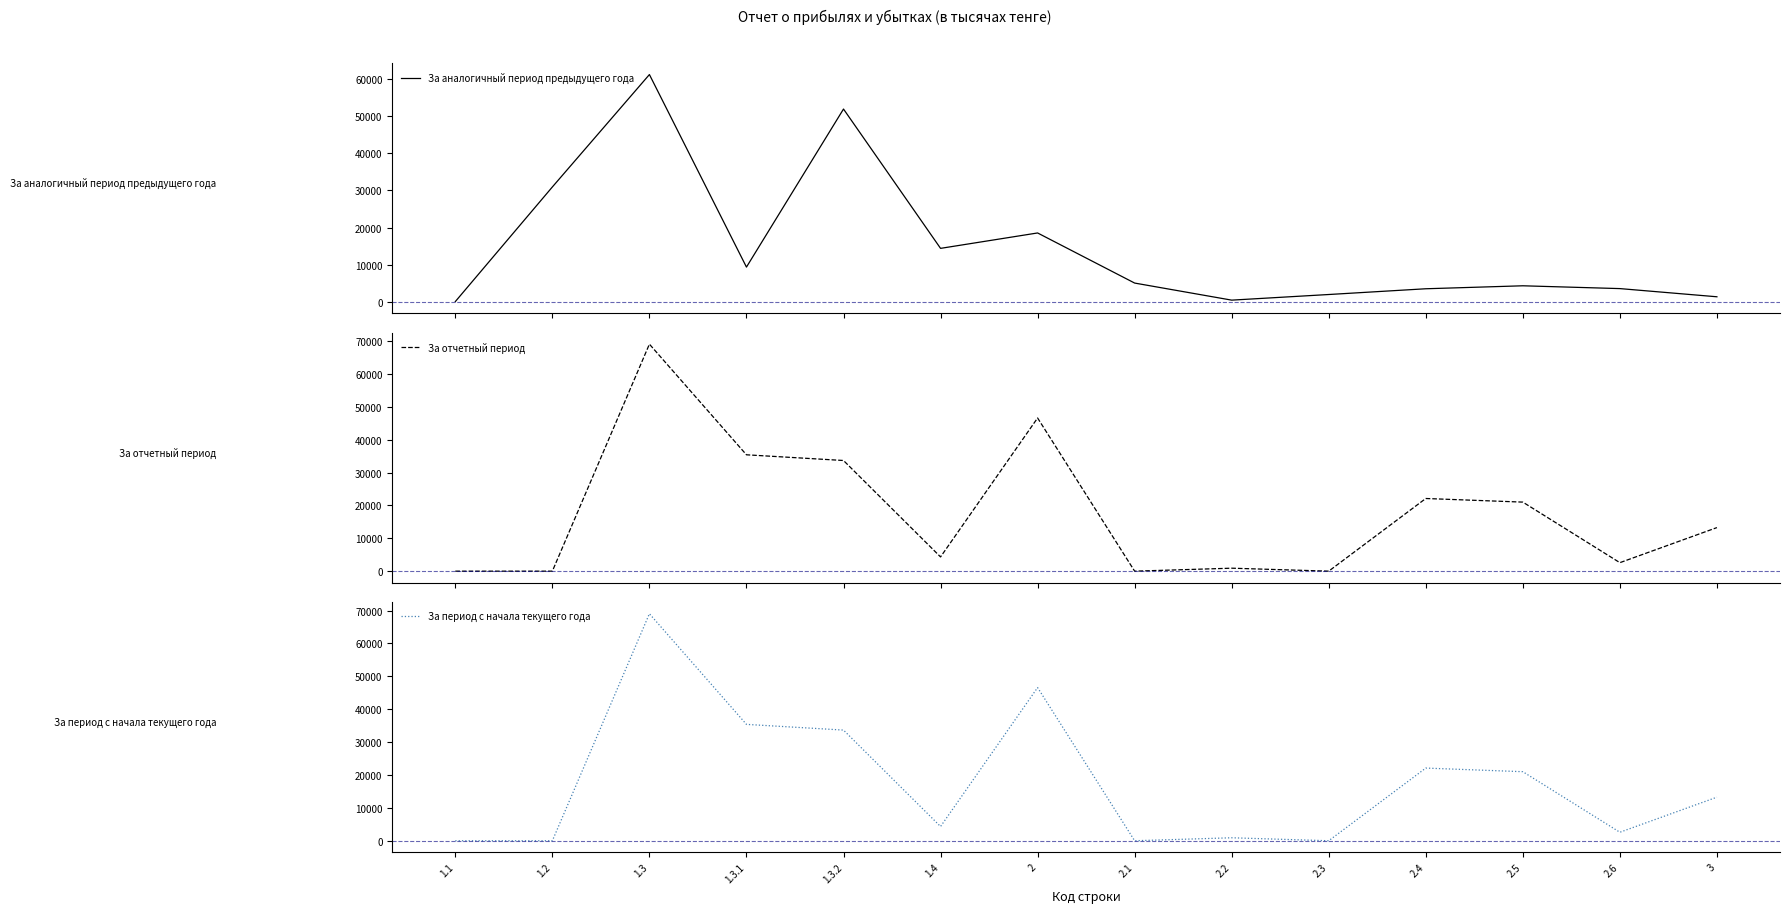

At how many categories does at least one series exceed 55747?

1